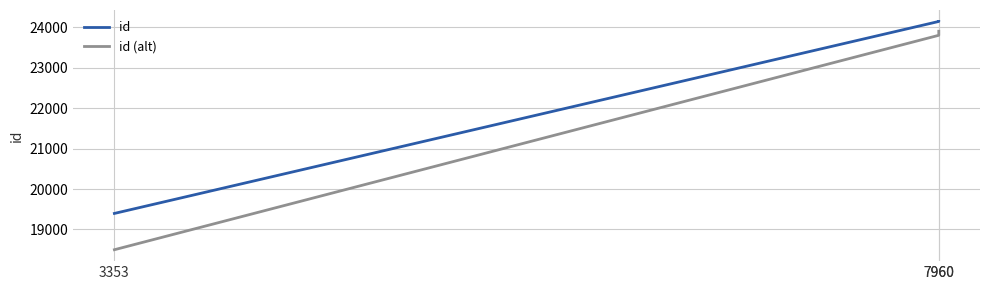

What is the value of the id point at the 1st from the left?

19397